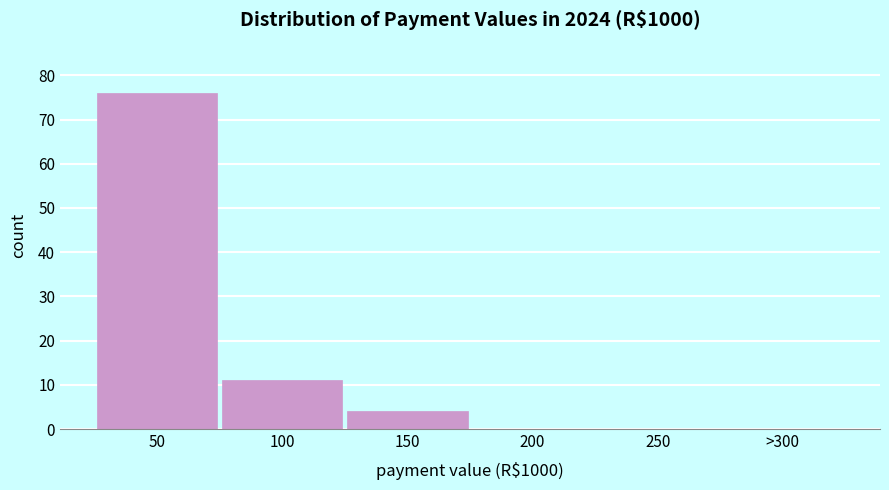

Reading left to right, extract all data points from this chart.

50=76	100=11	150=4	200=0	250=0	>300=0